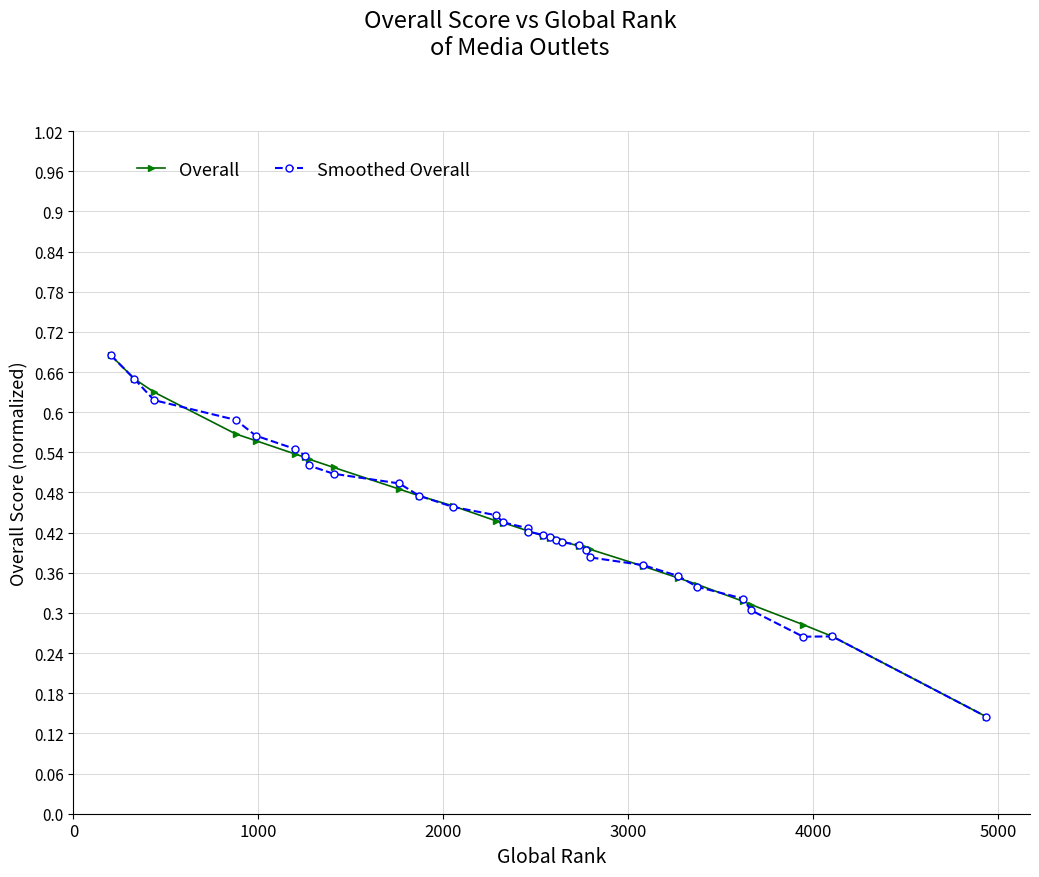

How many intersections are there between Smoothed Overall and Overall?

14